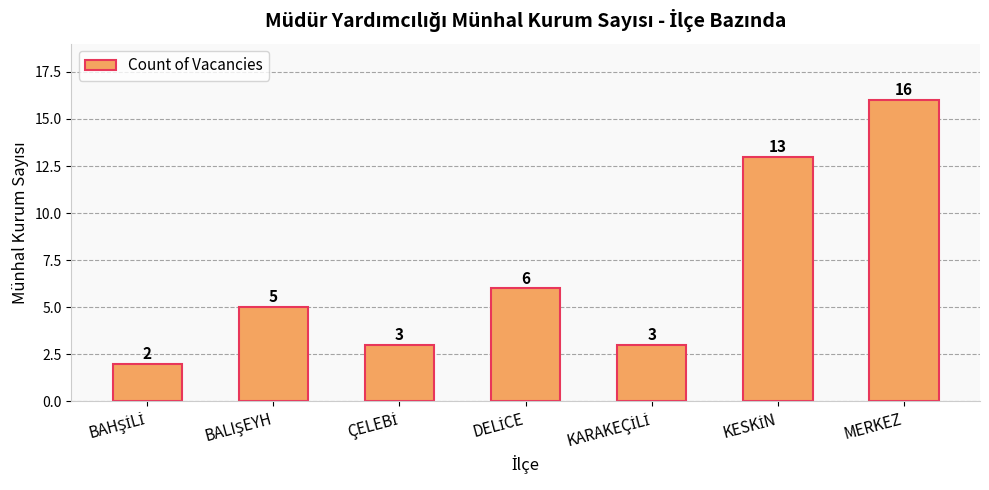

Reading right to left, extract all data points from this chart.

16	13	3	6	3	5	2